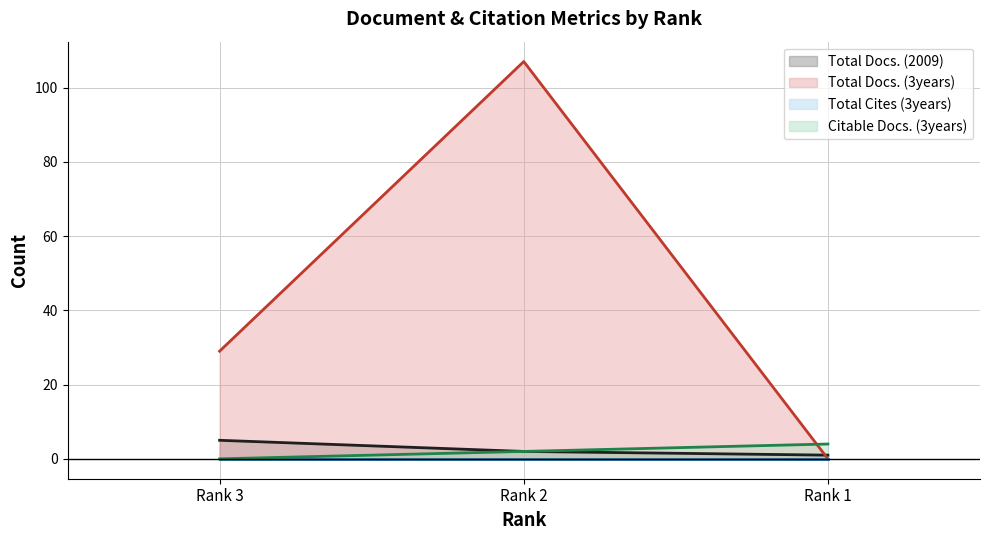

What is the difference between the Total Docs. (2009) values at Rank 1 and Rank 2?

1